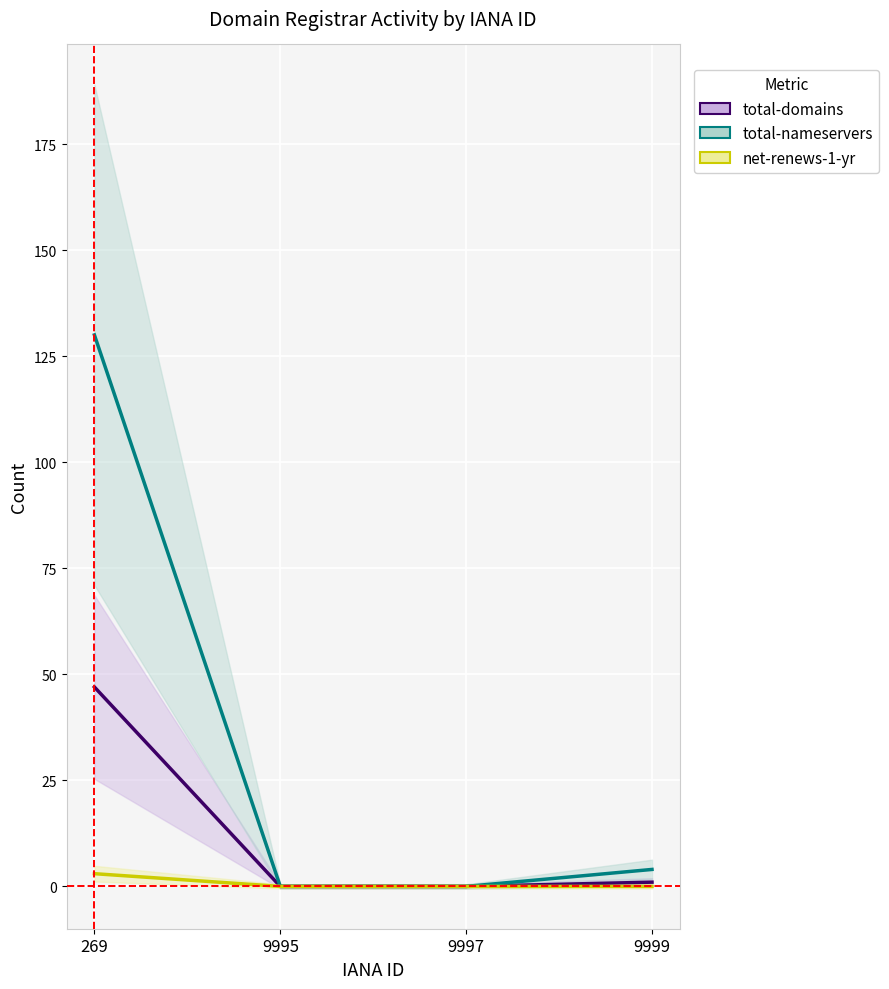

Is it true that total-nameservers equals -55 at 9997?

False